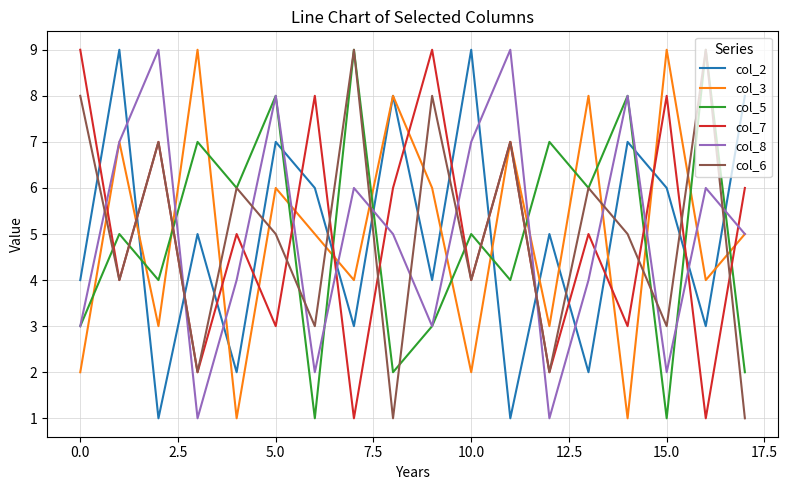

True or false: col_6 and col_8 cross at least once.

True